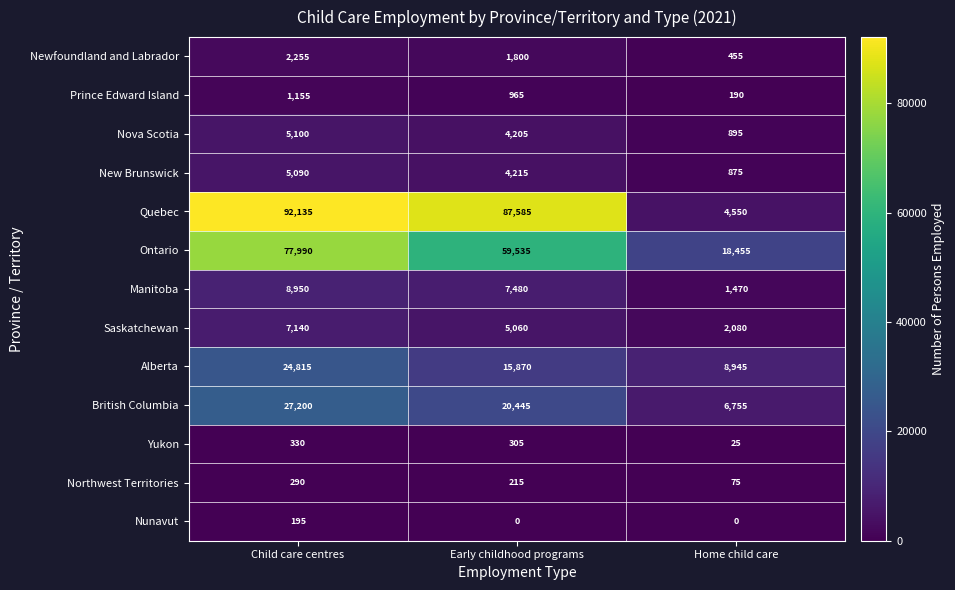

True or false: Nova Scotia has a value of 895 at Home child care.

True